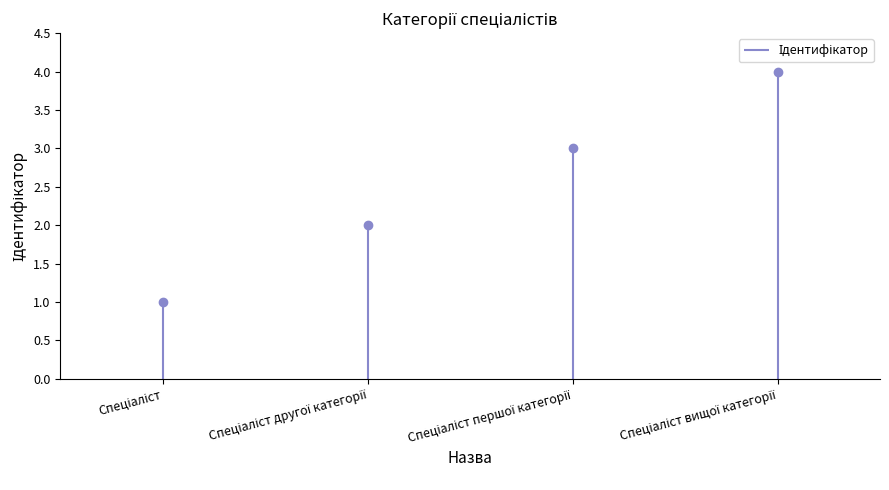

True or false: there are more than 1 points higher than both neighbors.

False